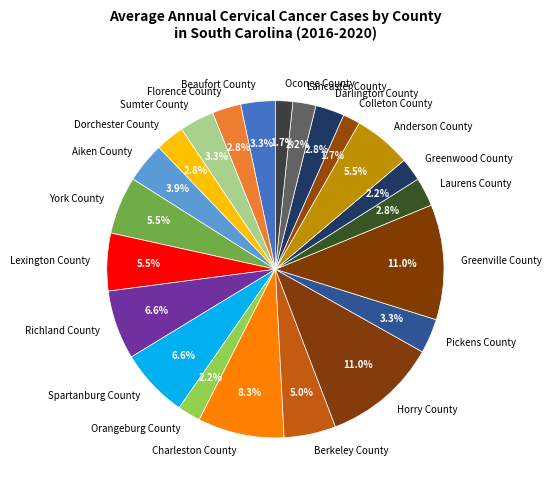

How much of the chart is everything except Horry County?

89.0%